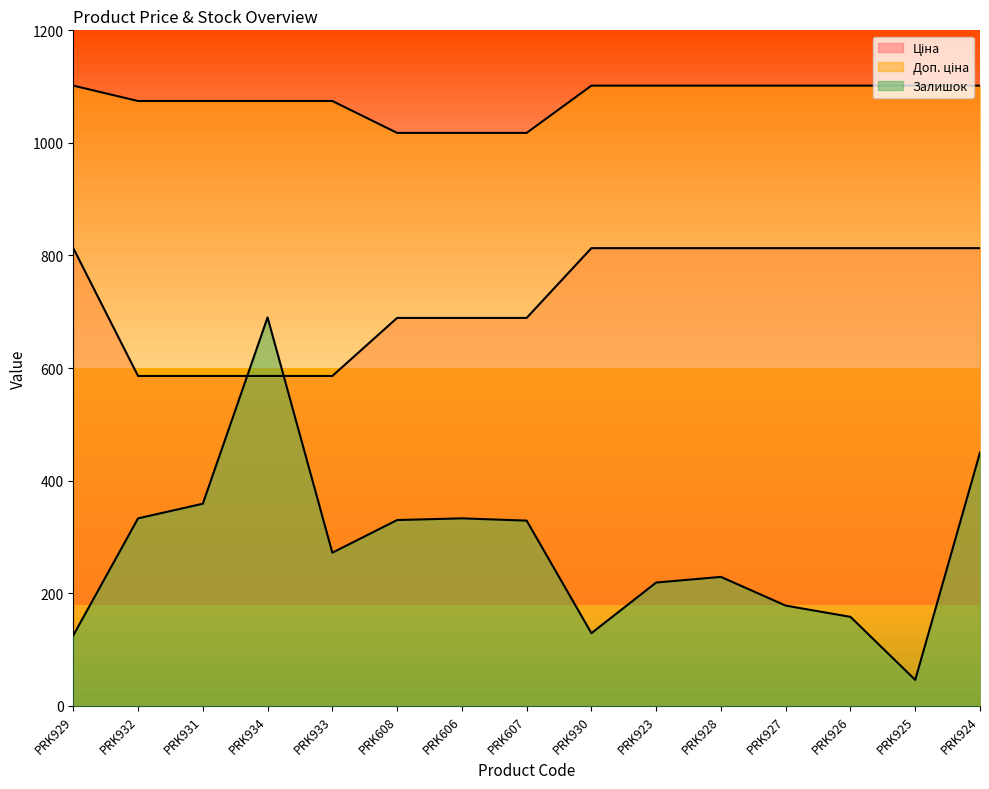

At which label does Залишок reach its peak?

PRK934